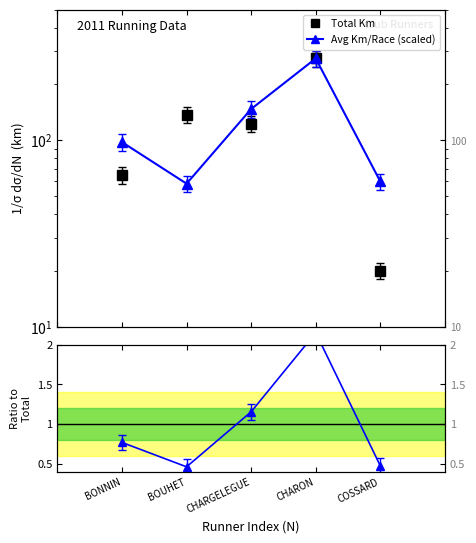

True or false: Avg Km/Race (scaled) and Avg/Mean ratio intersect in this chart.

False